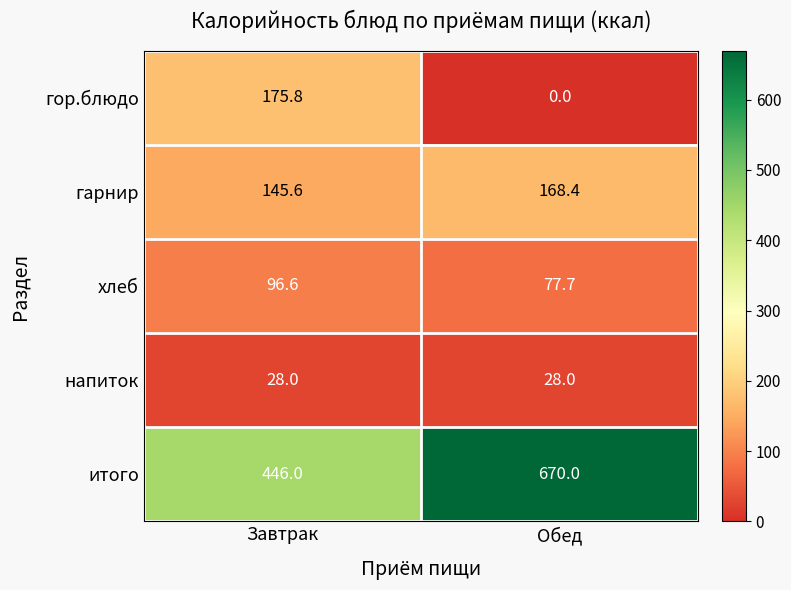

Which category has the highest value across all series?

Обед